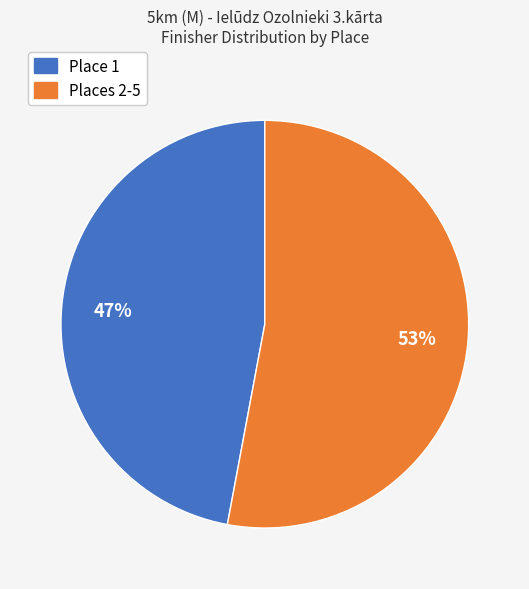

To the nearest percent, what is the difference between the largest and smallest slice percentages?

6%